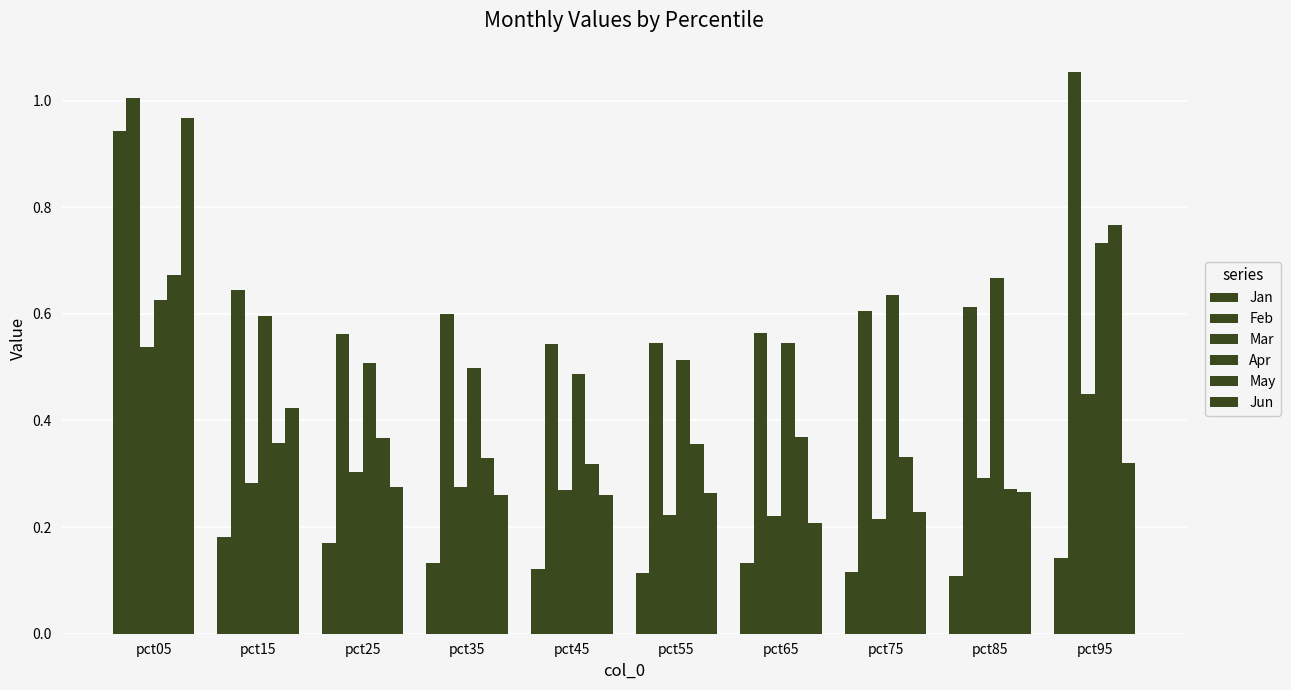

What is the approximate value of May at pct25?

0.4